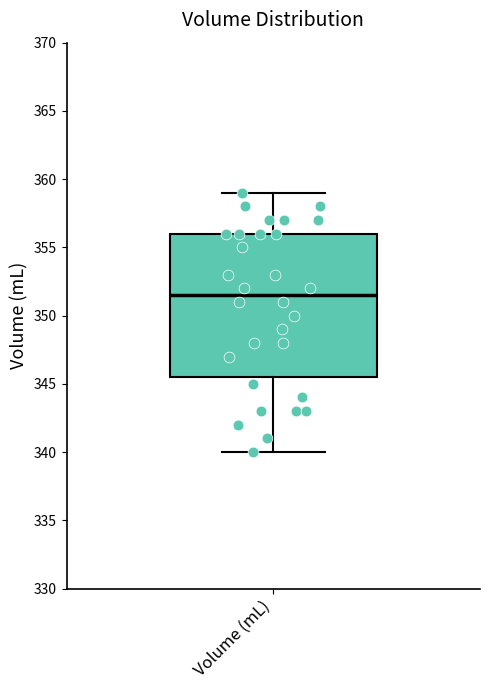

Read this box plot against the y-axis: the position of the median line, the range covered by the box, and the ends of both whiskers. The values are not printed on the chart, so give them approximately, as read against the axis.

median 351.5, box 345.5 to 356.0, whiskers 340.0 to 359.0